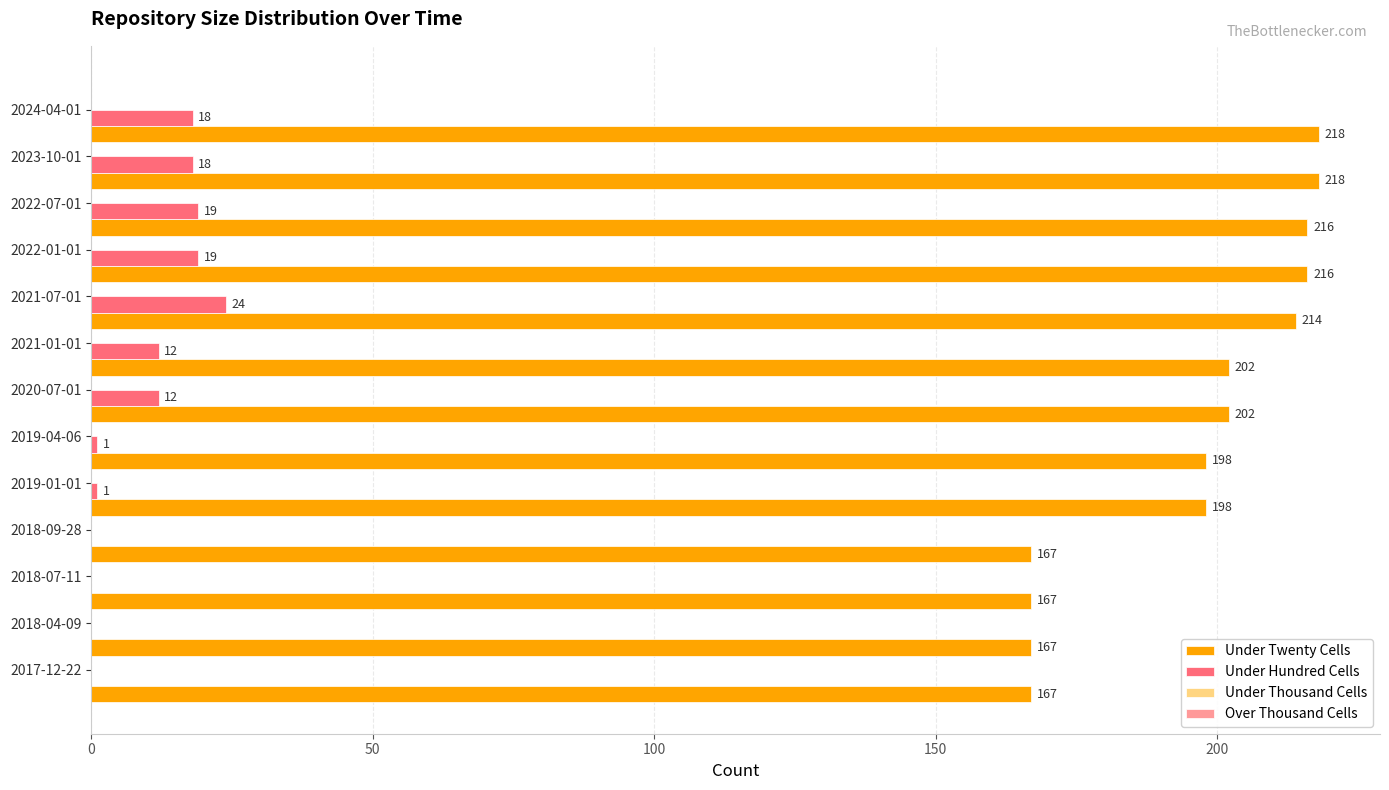

Which series has the largest total across all categories?

Under Twenty Cells